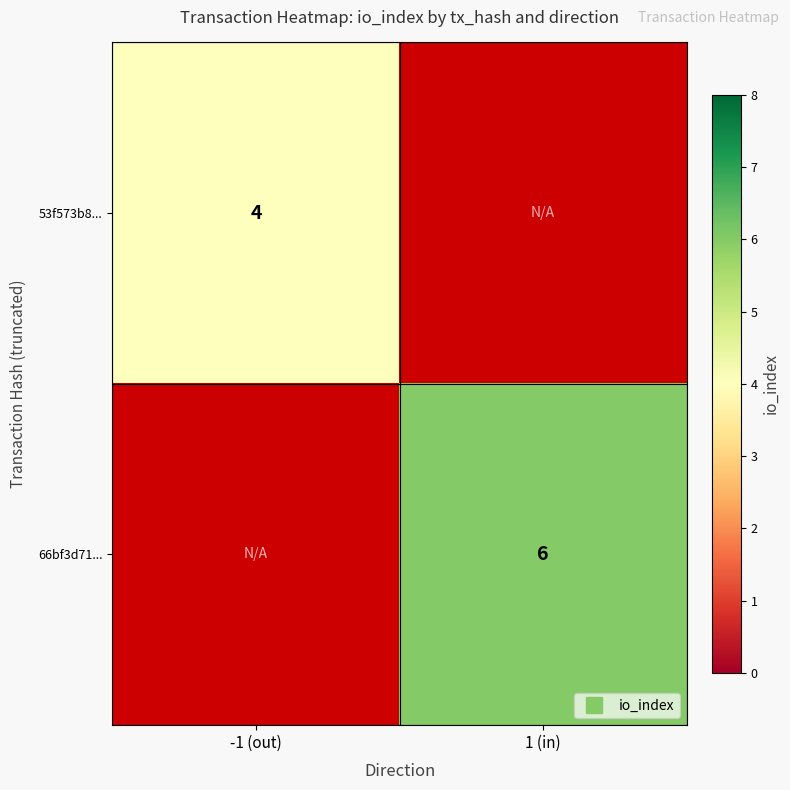

Is the value of 53f573b8... at 1 (in) greater than the value of 66bf3d71... at 1 (in)?

No